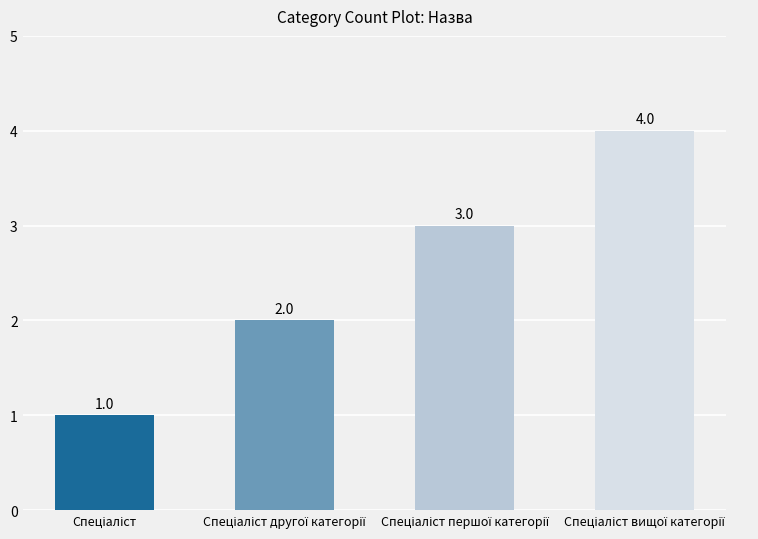

What is the greatest value displayed?

4